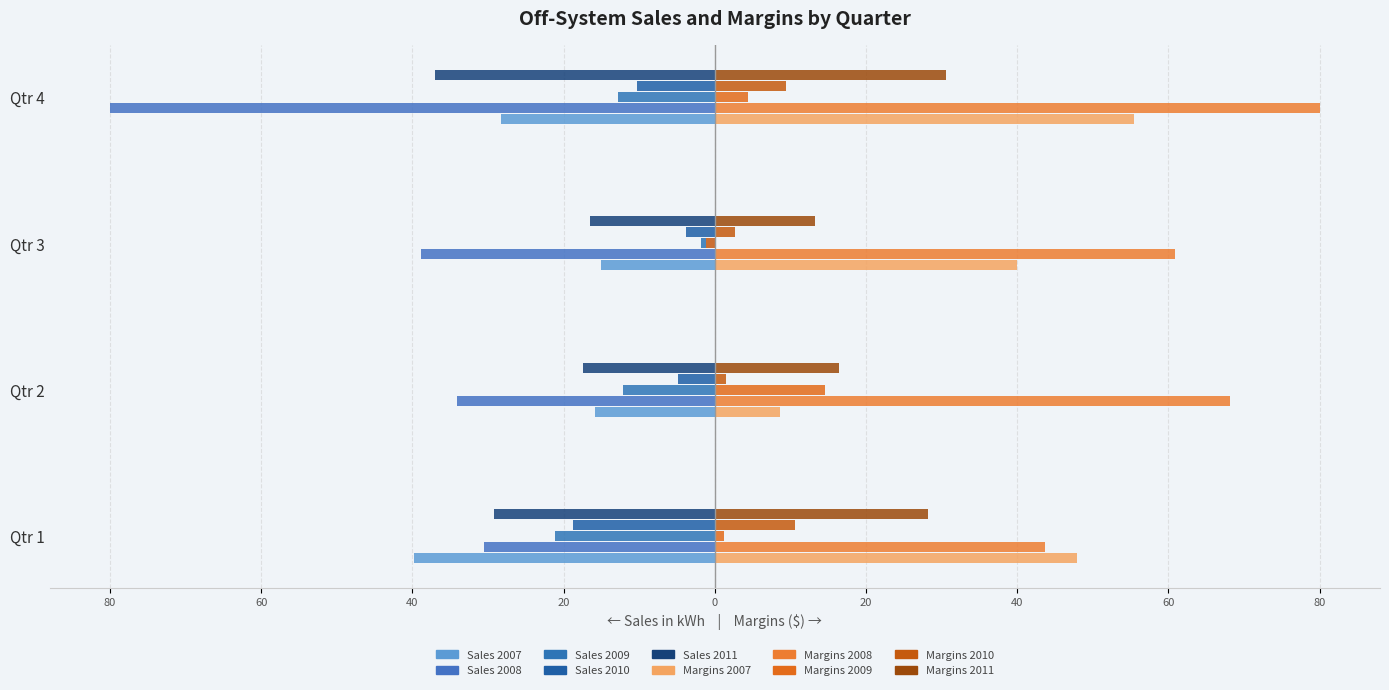

How many categories are shown in the chart?

4